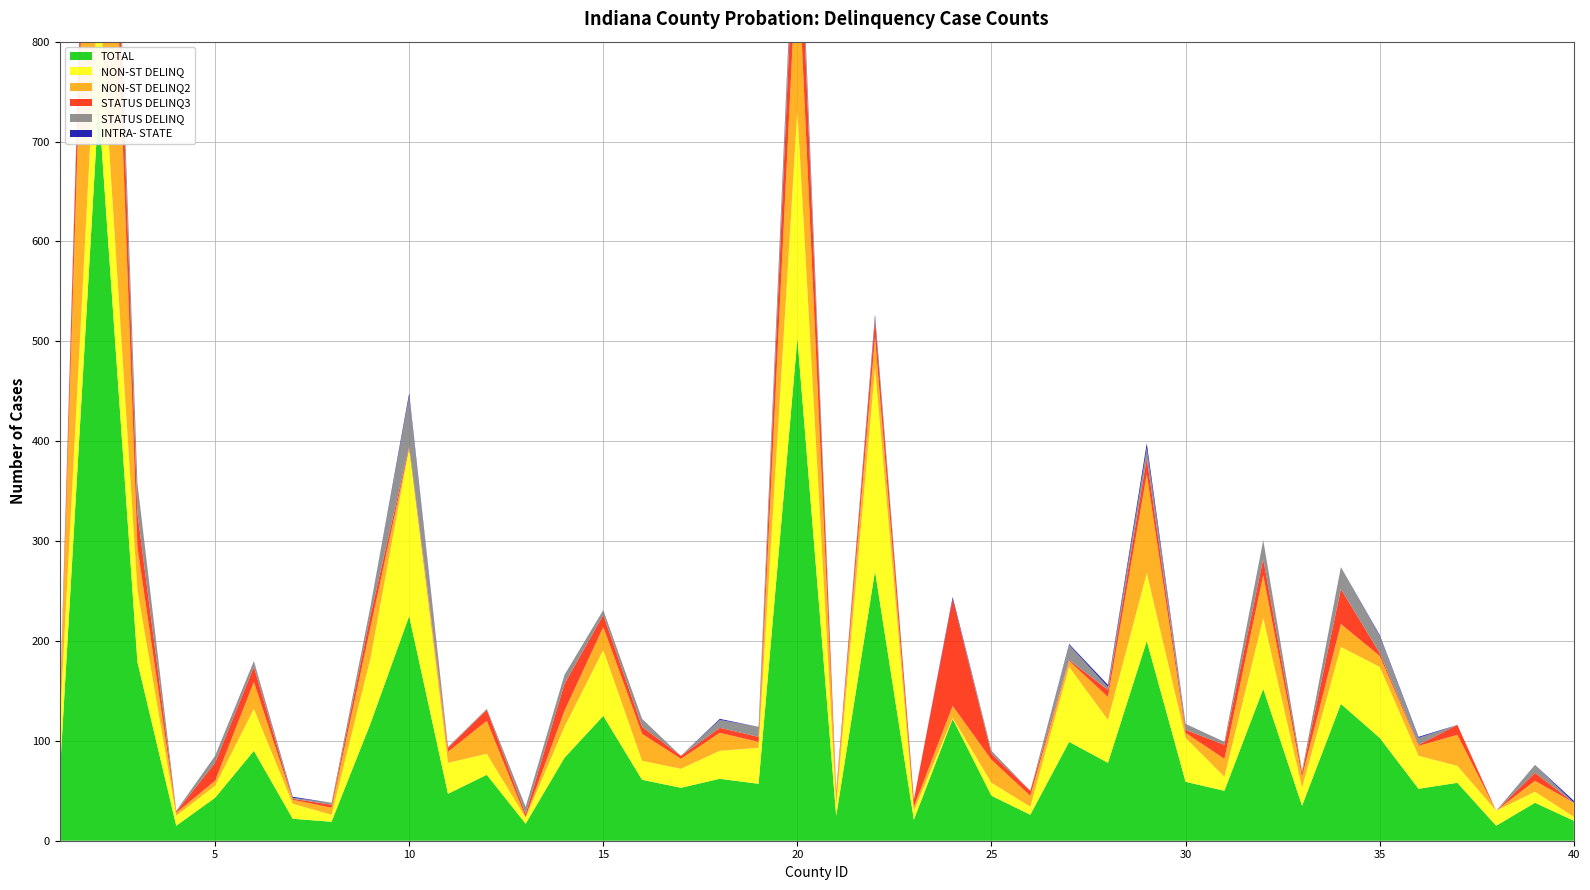

Reading right to left, transcribe all the data shown in this chart.

NON-ST DELINQ: 4	11	15	17	33	71	57	18	71	14	44	68	43	75	8	13	1	9	203	10	228	36	28	19	19	66	31	6	21	31	168	65	7	15	42	12	10	72	121	50
STATUS DELINQ: 0	8	0	0	7	17	22	2	19	3	6	10	3	15	0	3	0	0	2	0	18	10	8	0	8	5	9	7	1	1	50	9	2	1	6	7	1	30	0	4
NON-ST DELINQ2: 14	11	0	31	10	11	23	11	43	18	5	99	23	6	11	23	12	4	31	11	165	6	18	10	27	23	16	1	33	11	0	31	7	4	27	5	3	43	507	12
STATUS DELINQ3: 0	8	0	10	1	3	35	4	16	14	3	16	7	1	5	6	107	7	18	3	86	5	5	3	7	12	27	3	11	4	2	12	3	1	15	18	1	34	96	0
INTRA- STATE: 2	0	0	0	1	1	0	0	0	0	0	5	2	1	0	0	2	0	3	0	6	0	1	0	0	0	0	0	0	0	3	0	0	1	0	0	0	0	9	0
TOTAL: 20	38	15	58	52	103	137	35	152	50	59	200	78	99	26	45	122	21	270	25	503	57	62	53	61	125	83	17	66	47	225	117	19	22	90	43	15	179	738	66